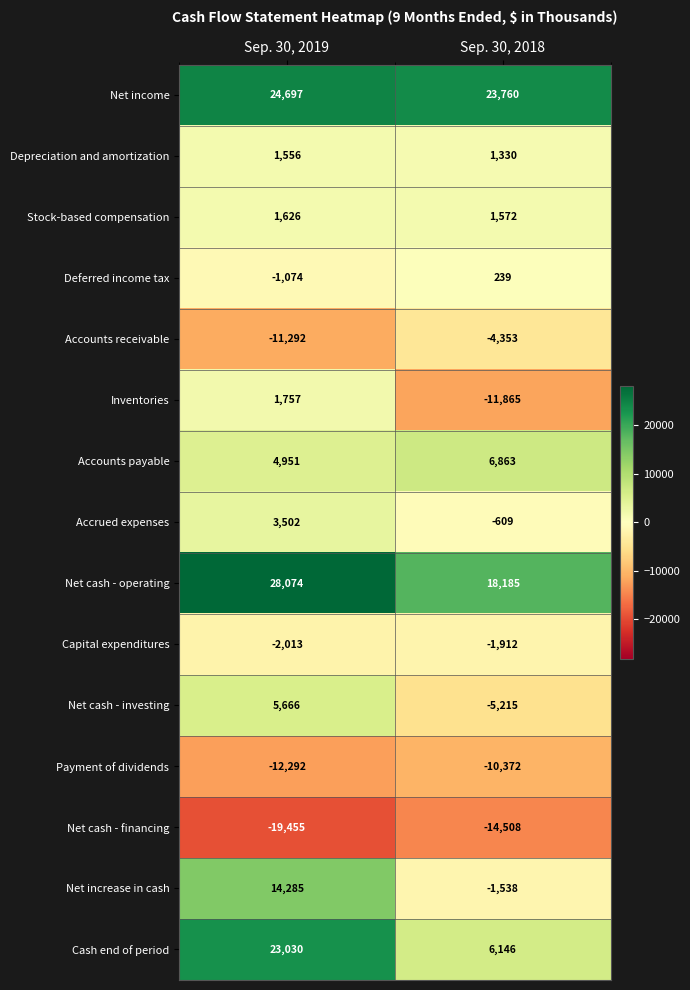

Which series has the largest total across all categories?

Net income